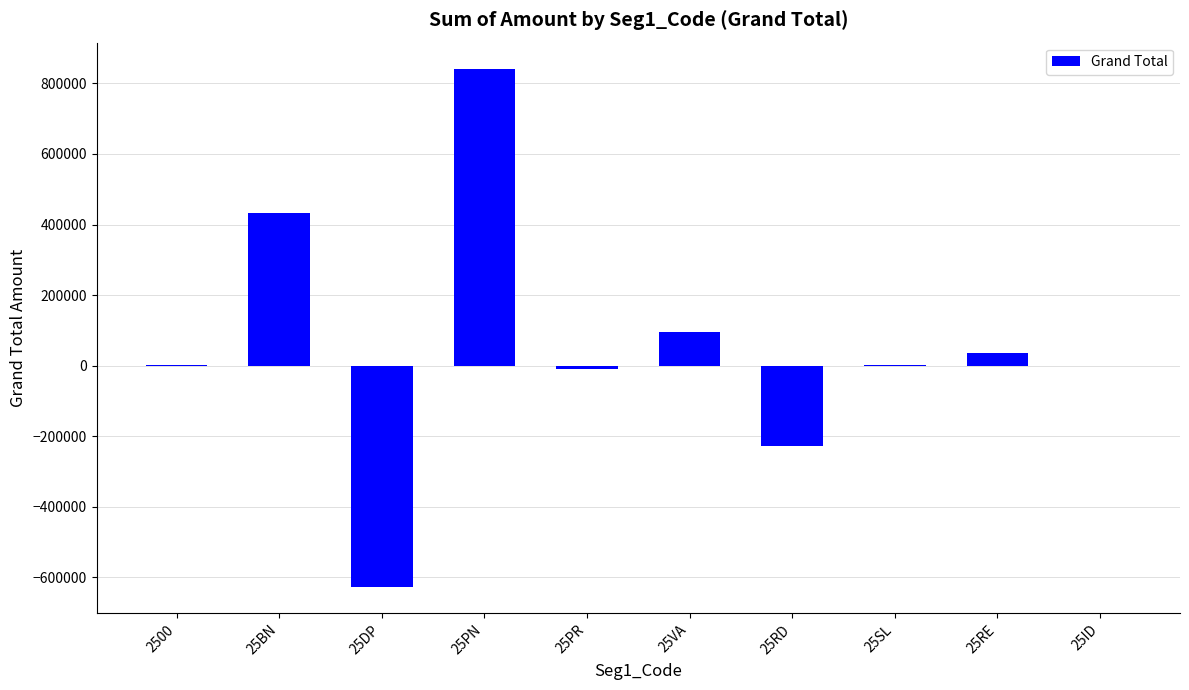

Between 25SL and 25DP, which is larger?

25SL